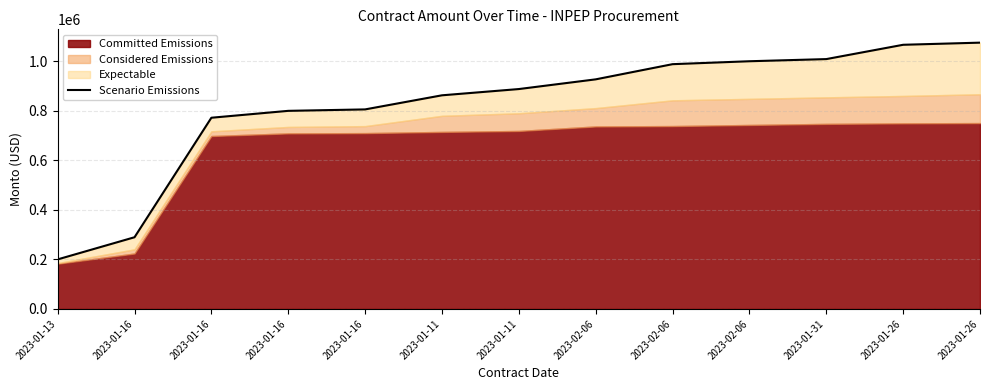

What is the change in value from 2023-02-06 to 2023-01-26?

+75069.8